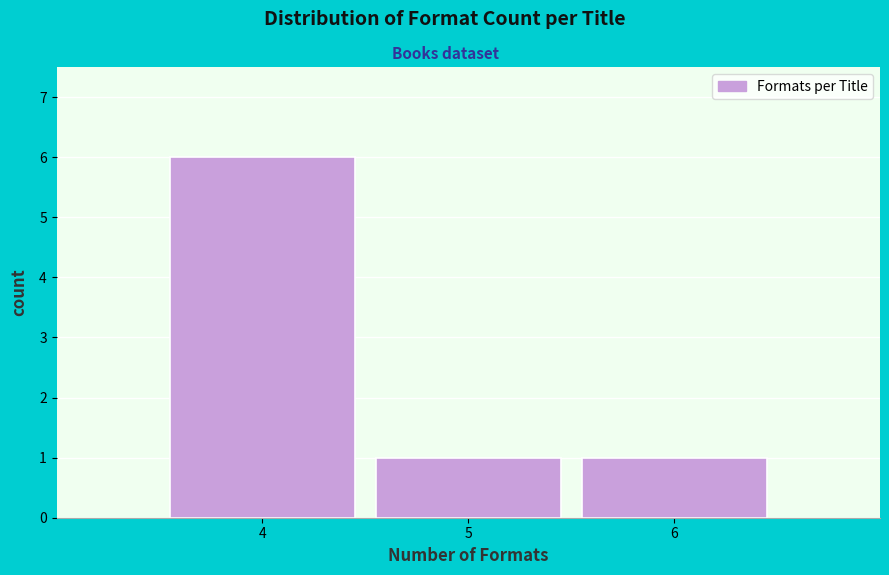

Reading right to left, list all the values displayed in this chart.

1	1	6